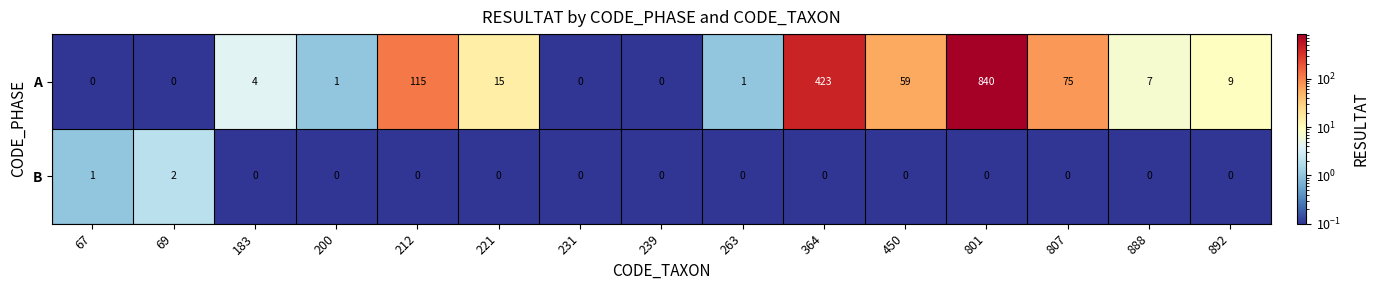

The value of A at 183 is 3. True or false?

False